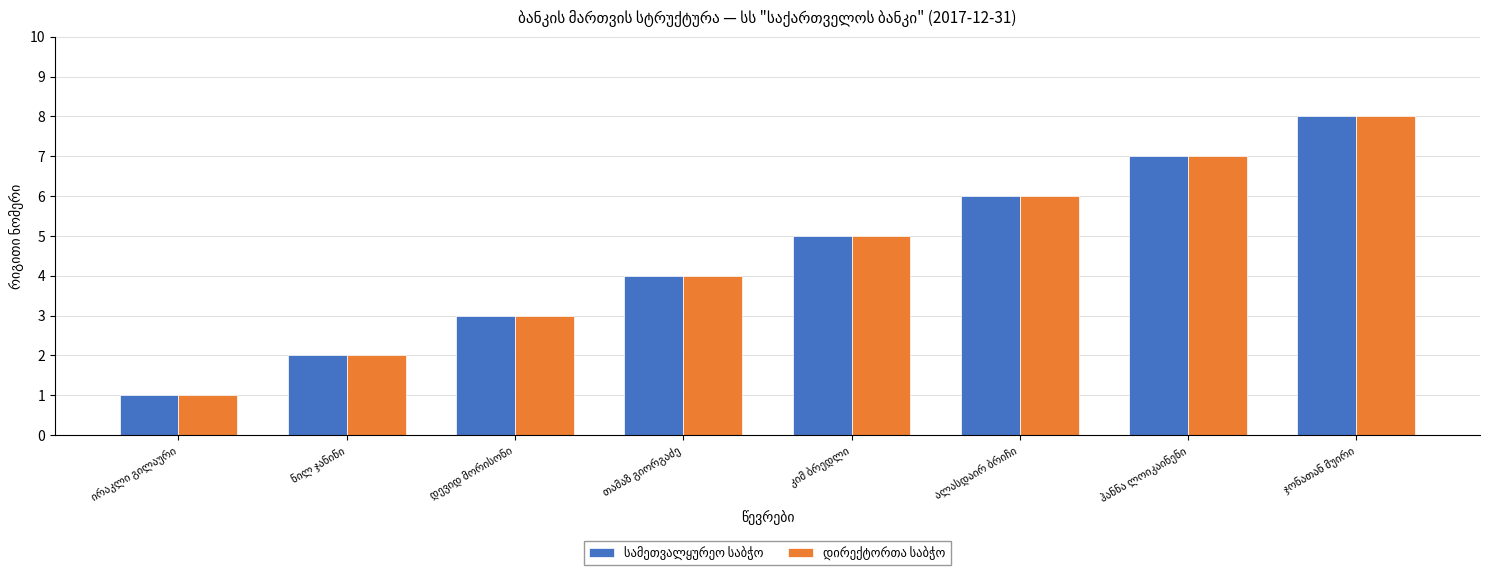

What is the difference between the maximum and minimum values in the სამეთვალყურეო საბჭო series?

7